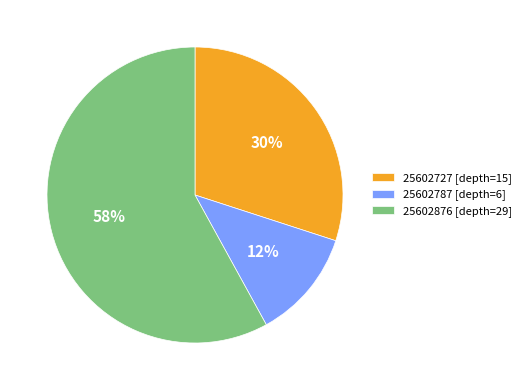

True or false: 25602876 accounts for 45% of the total.

False